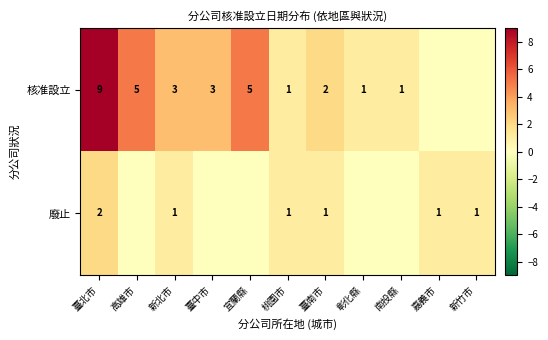

At 臺北市, list the series in order from smallest to largest.

廢止, 核准設立